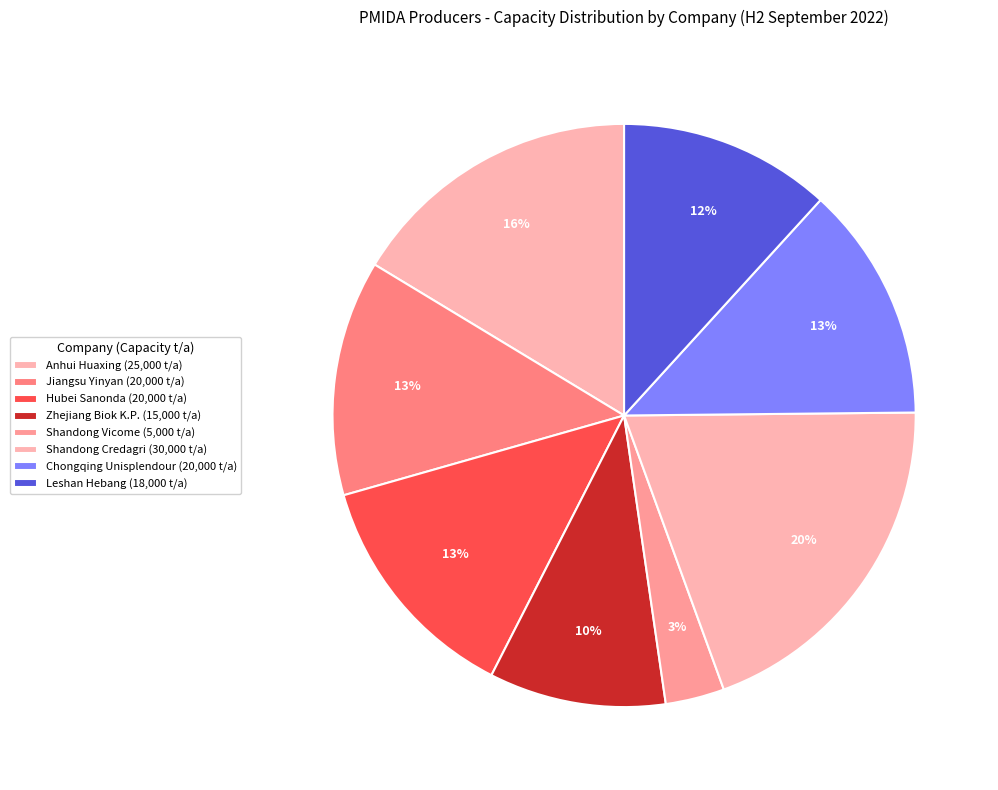

Is there any slice that represents more than half of the pie?

No